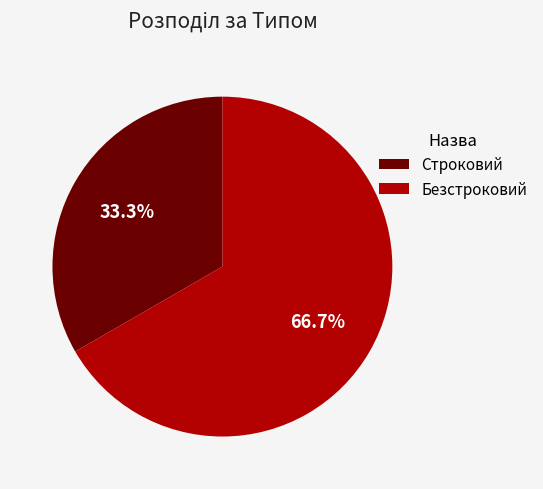

To the nearest percent, what is the combined percentage of Безстроковий and Строковий?

100%